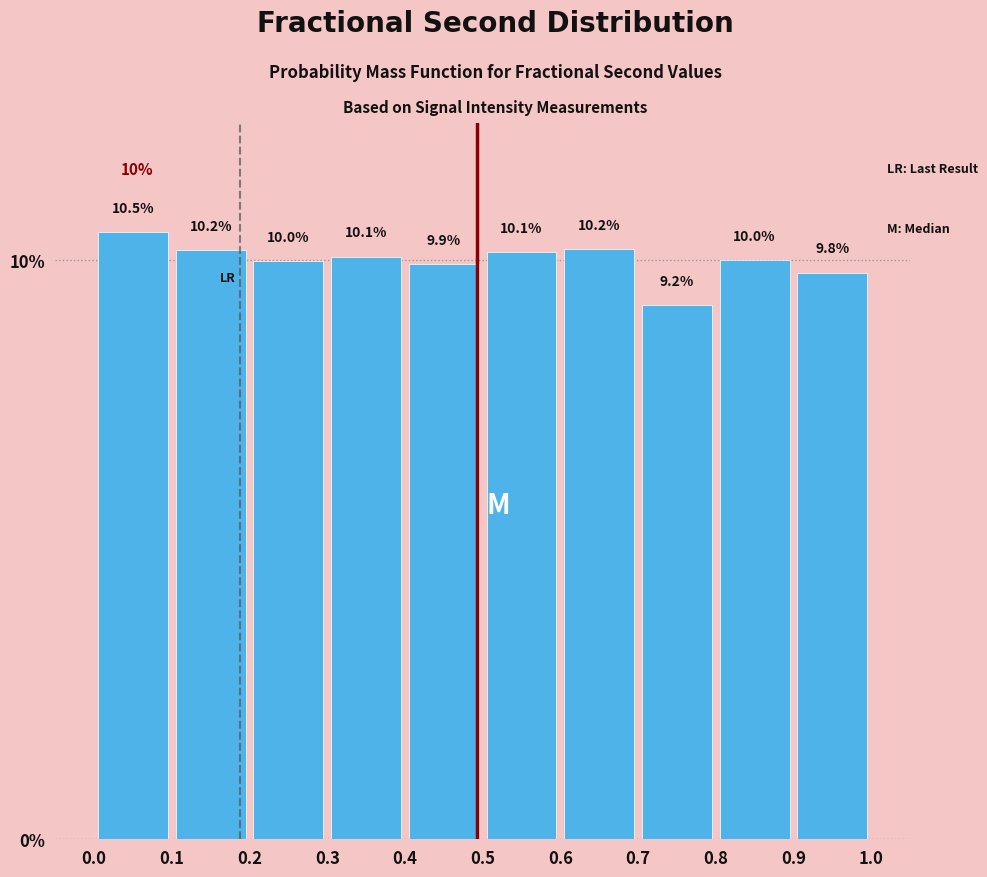

Reading left to right, transcribe this chart: for each bar, give the range it covers on the x-axis and its height.

0.0 to 0.1: 10.5
0.1 to 0.2: 10.2
0.2 to 0.3: 10.0
0.3 to 0.4: 10.1
0.4 to 0.5: 9.9
0.5 to 0.6: 10.1
0.6 to 0.7: 10.2
0.7 to 0.8: 9.2
0.8 to 0.9: 10.0
0.9 to 1.0: 9.8